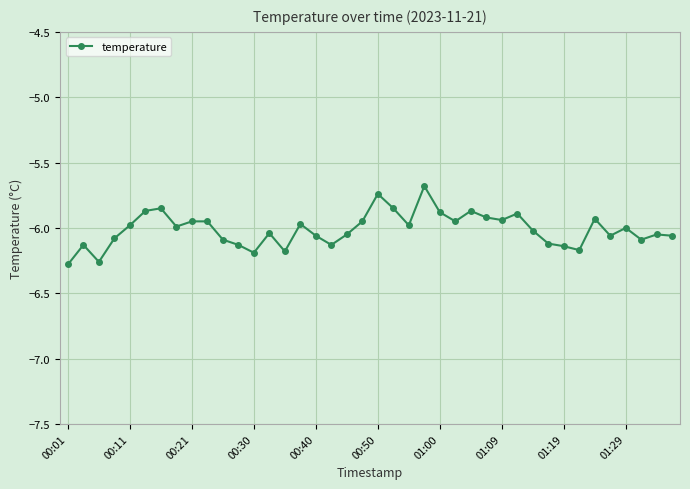

What is the sum of all values?

-240.5